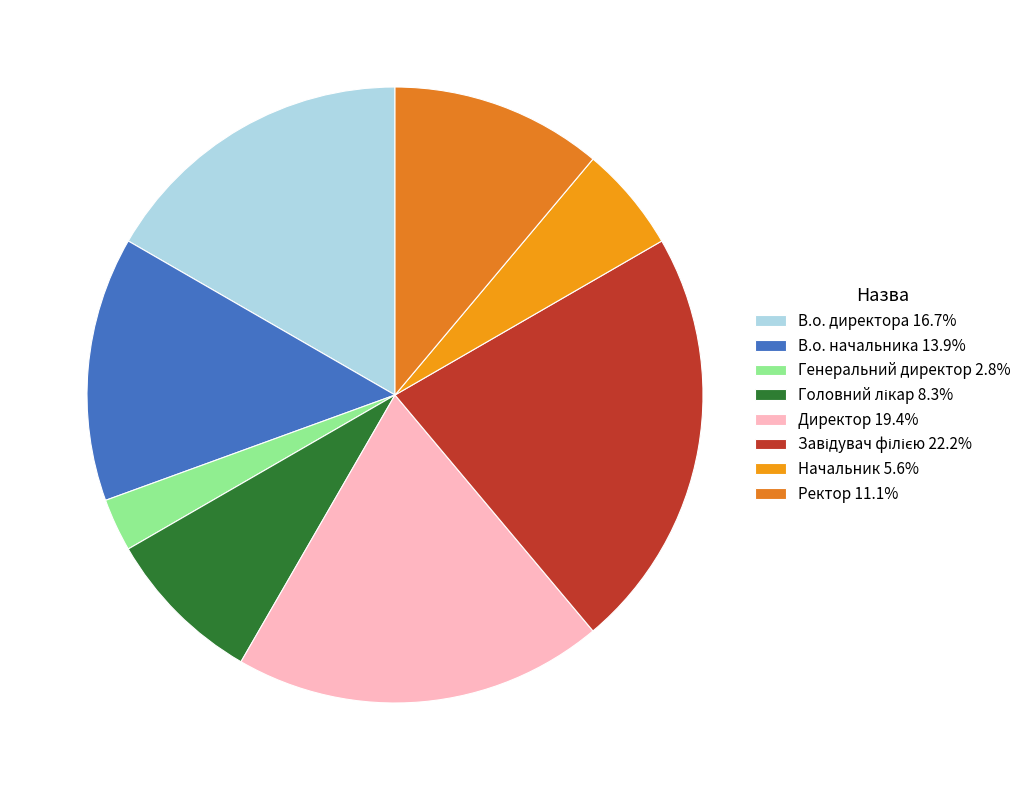

Which slice is the smallest?

Генеральний директор